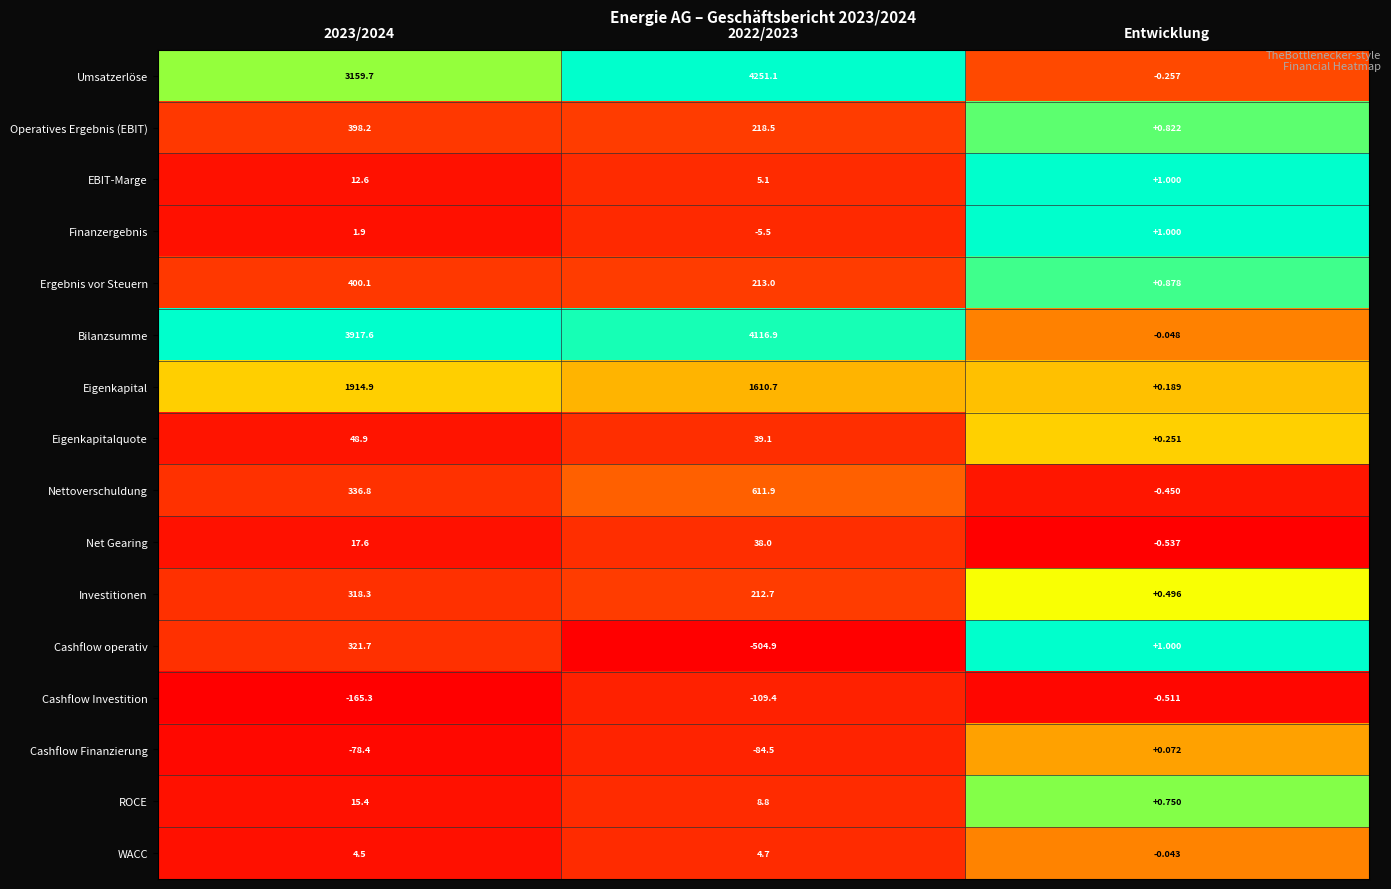

At which label does Cashflow Finanzierung reach its peak?

Entwicklung